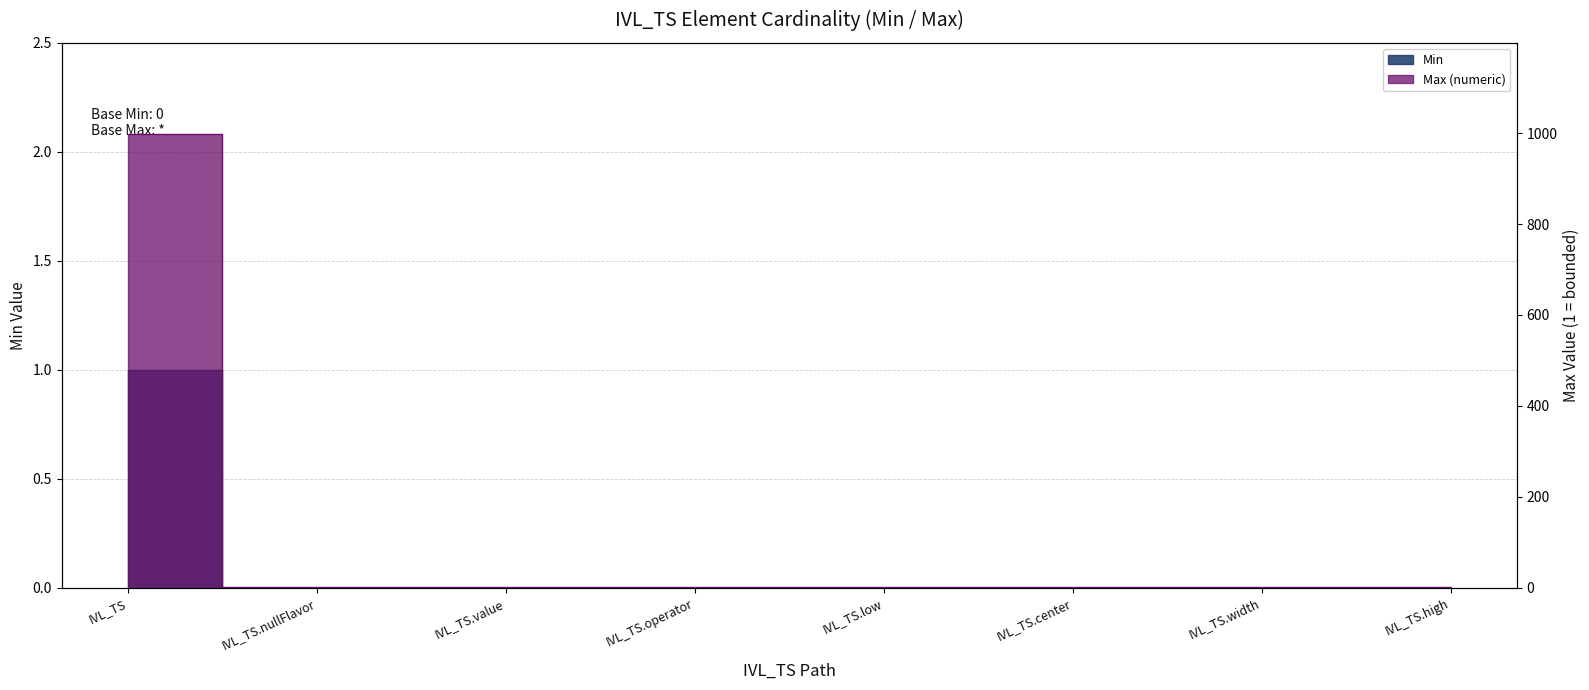

Reading left to right, what are all the values shown in this chart?

Min: 1	0	0	0	0	0	0	0
Max (numeric): 999	1	1	1	1	1	1	1